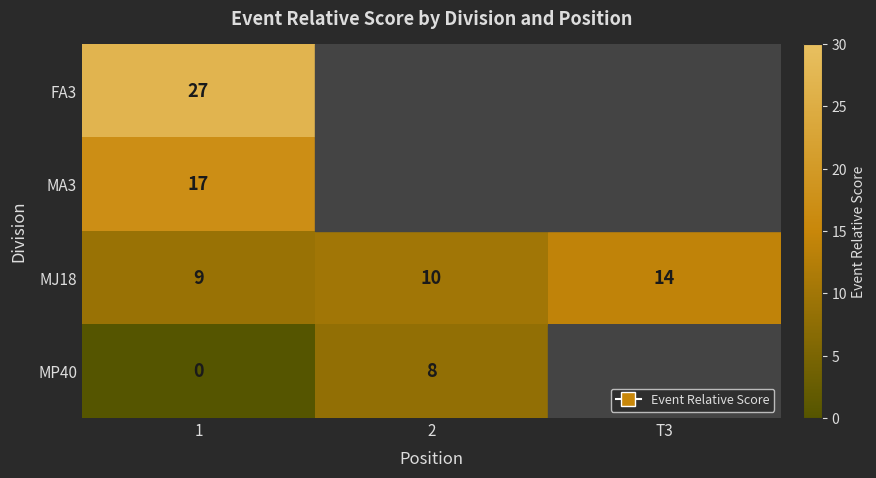

Is the value of MP40 at 2 greater than the value of MJ18 at 2?

No